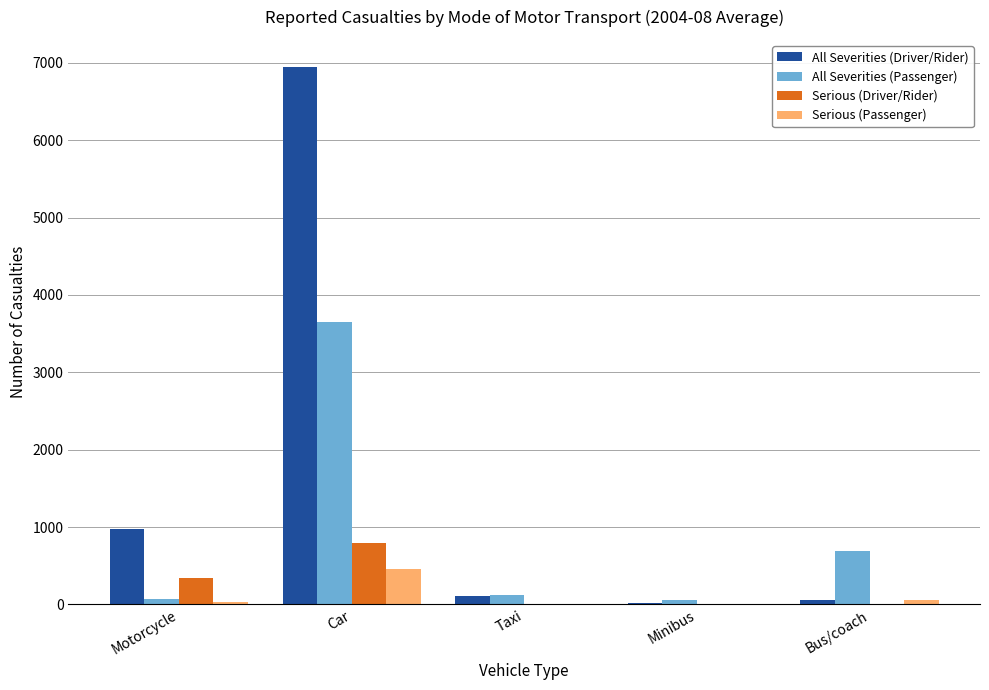

Is it true that All Severities (Passenger) equals 4884 at Car?

False